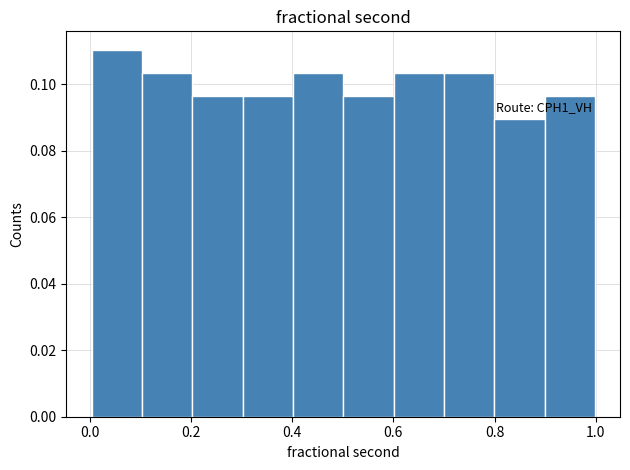

Over which range of the x-axis is the bar tallest?

0.0 to 0.1